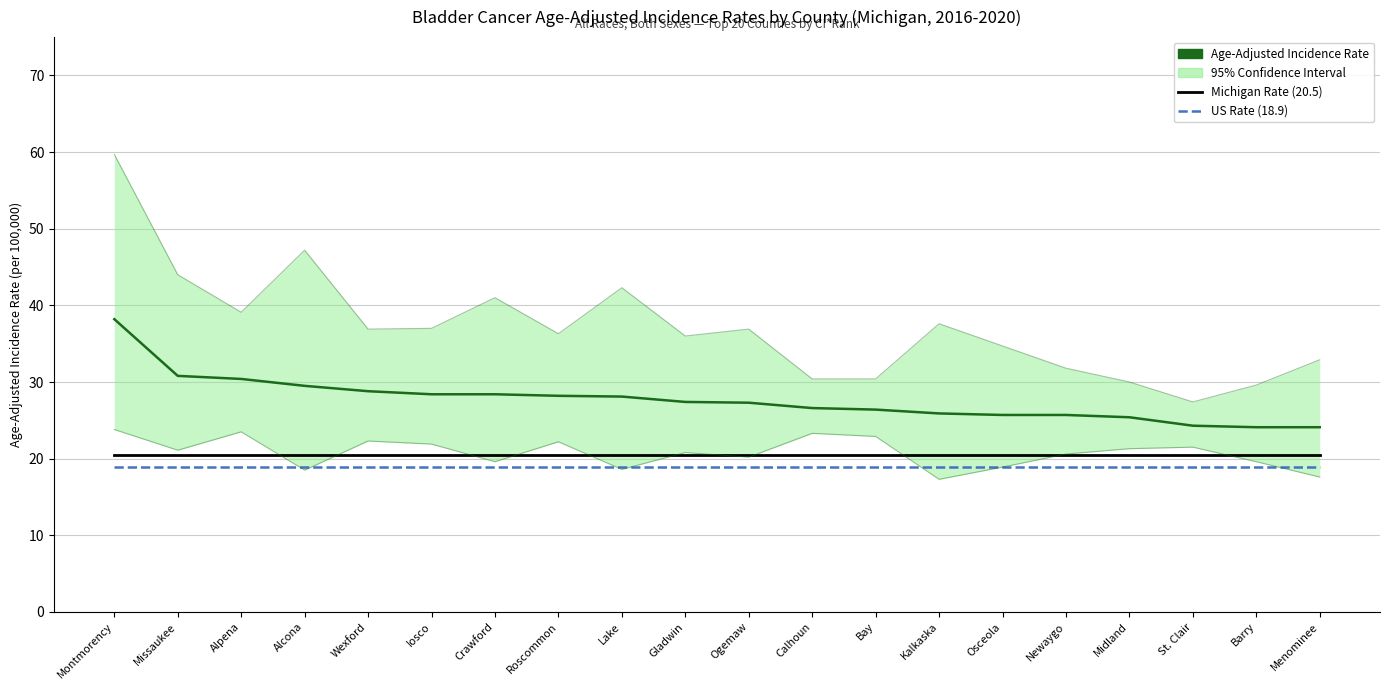

Which series has the largest total across all categories?

Age-Adjusted Incidence Rate